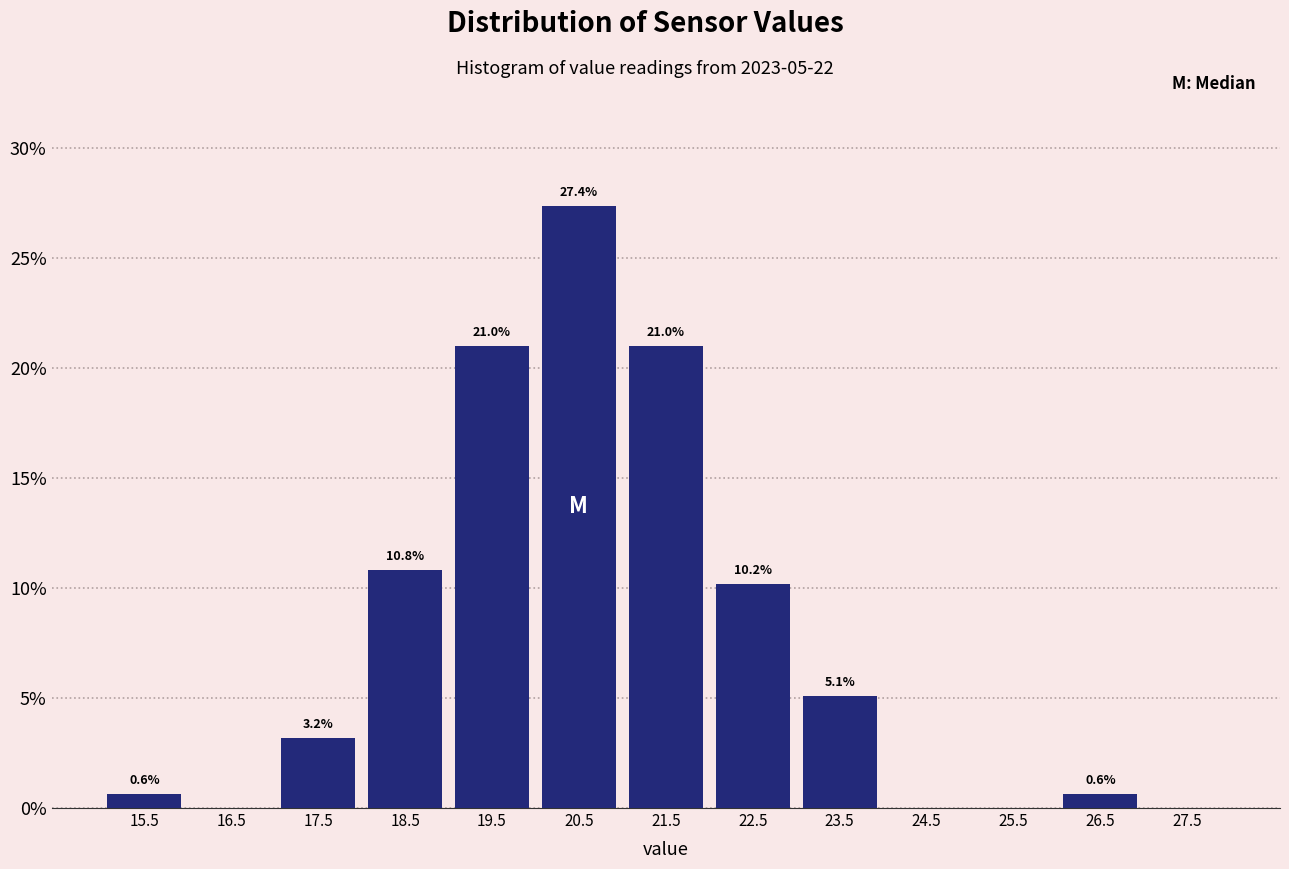

Which range on the x-axis has the tallest bar?

20 to 21